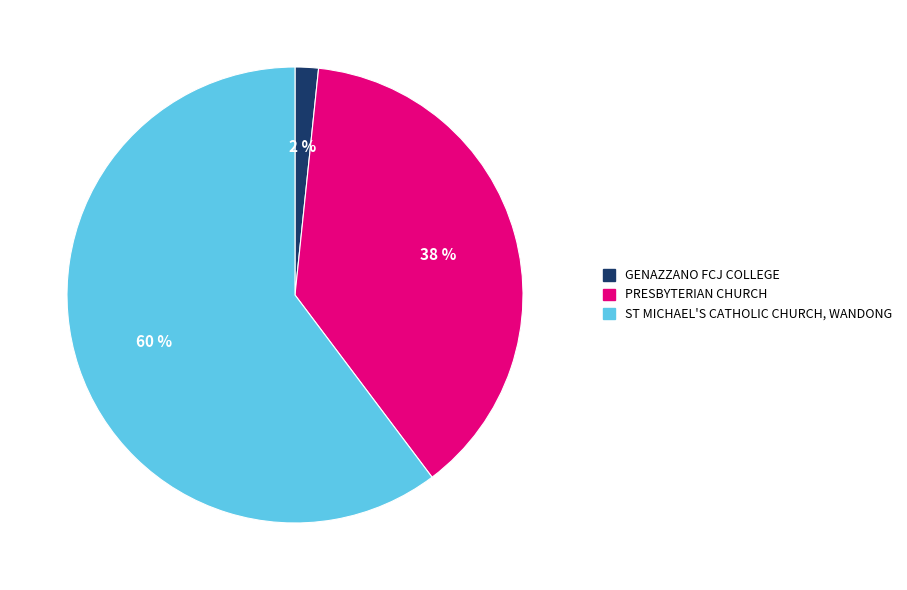

Which slice is the smallest?

GENAZZANO FCJ COLLEGE